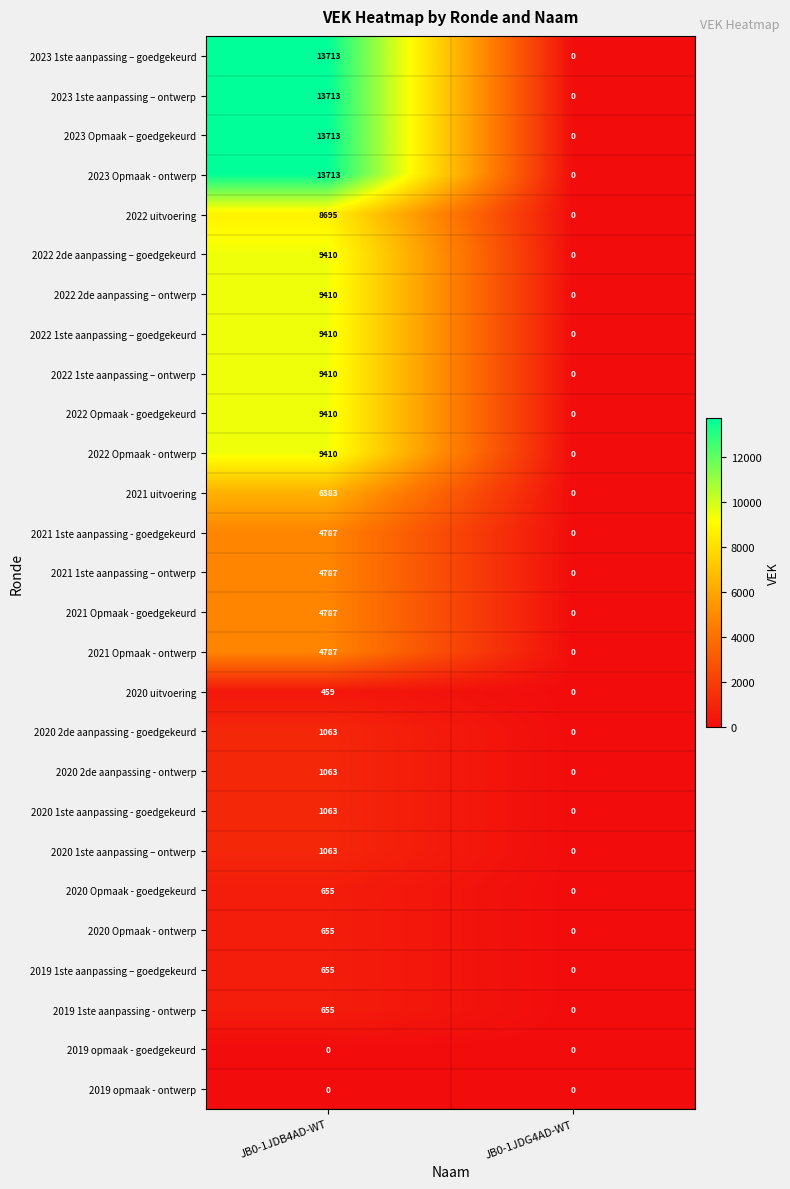

What is the spread (max minus min) of values at JB0-1JDB4AD-WT?

13713